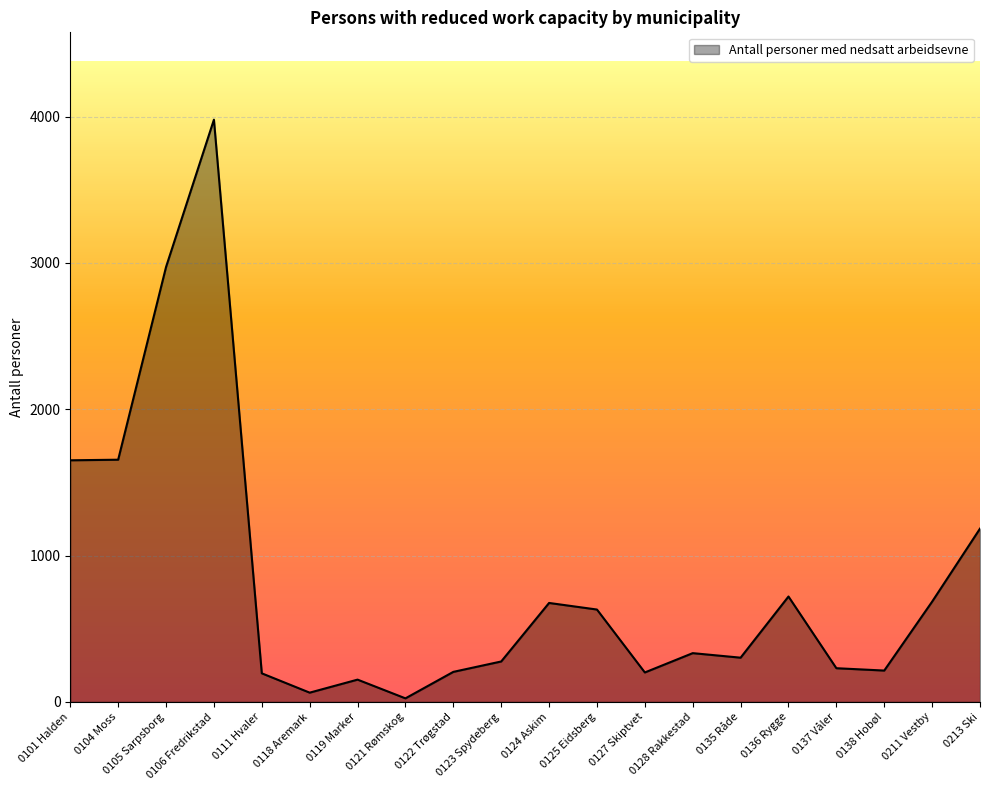

The value at 0106 Fredrikstad is 1706. True or false?

False